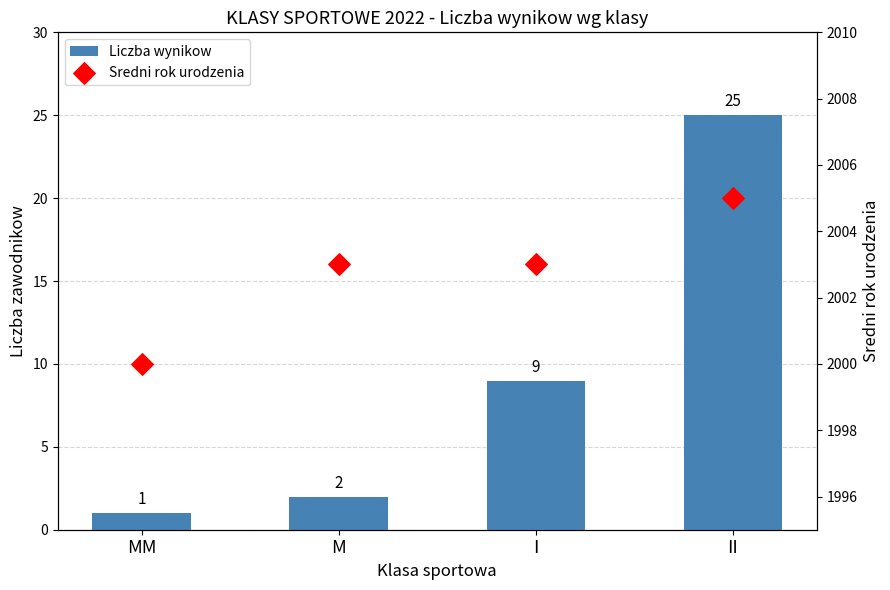

At which category is the sum across all series the highest?

II